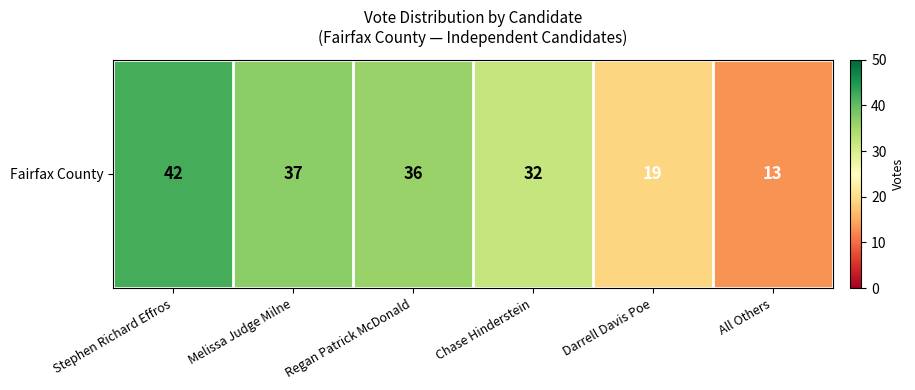

What is the sum of the values at Regan Patrick McDonald and Darrell Davis Poe?

55